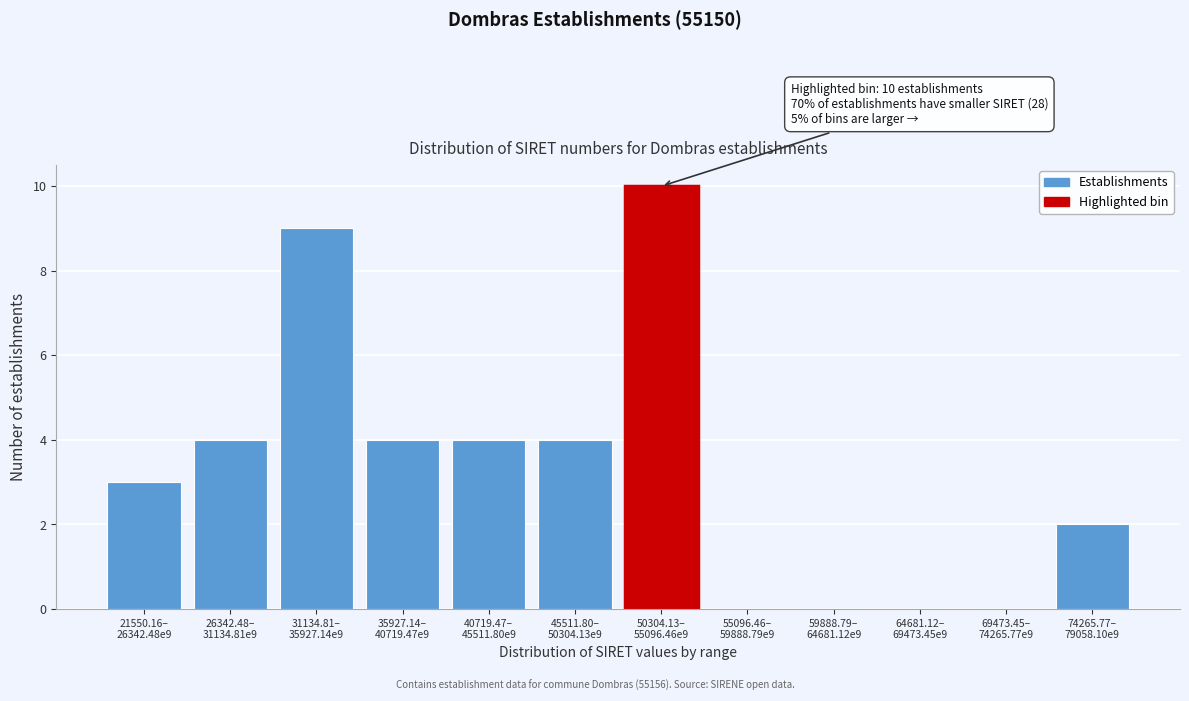

What is the sum of all values?

40